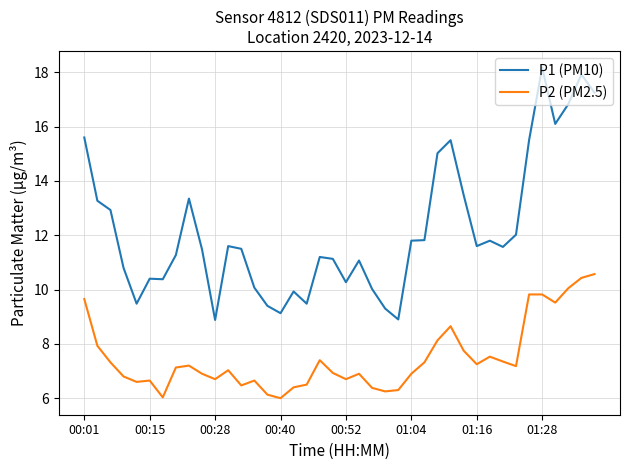

True or false: P1 (PM10) and P2 (PM2.5) cross at least once.

False